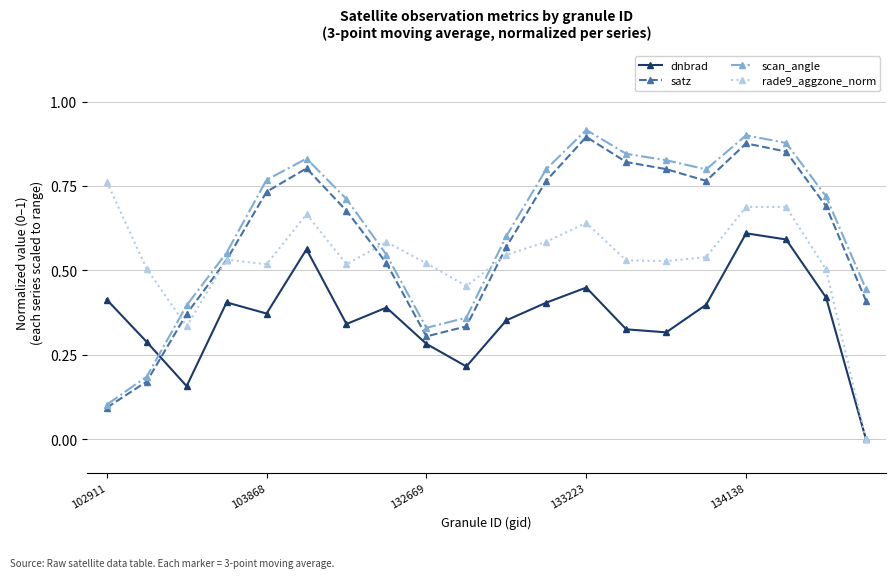

True or false: scan_angle has more than 2 points higher than both neighbors.

True